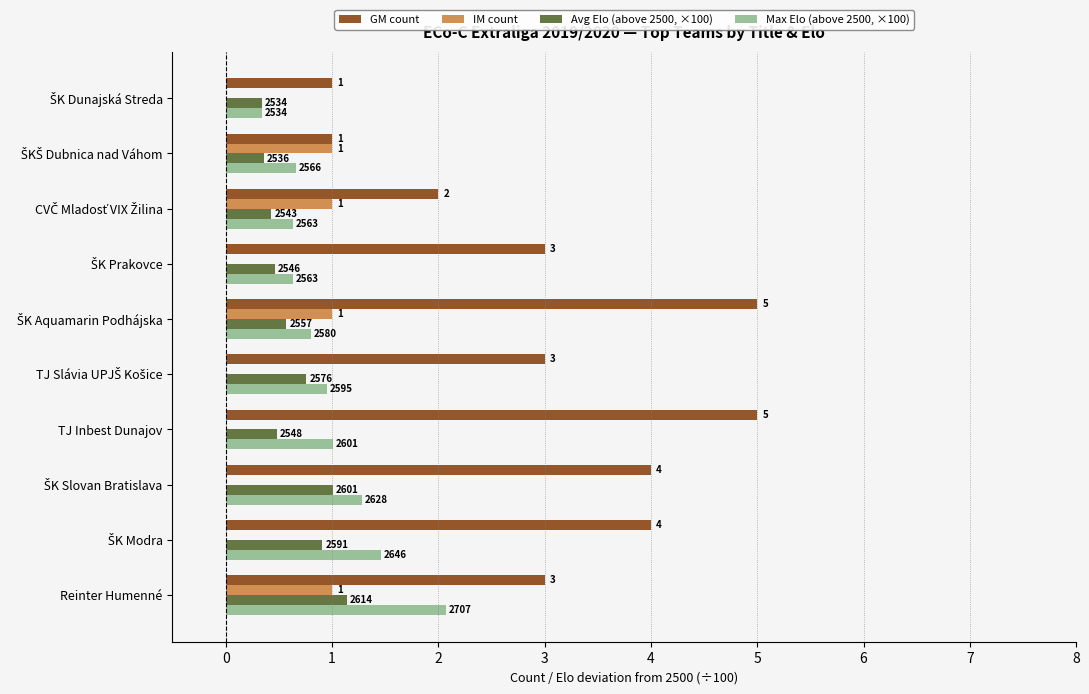

List the series in order of their peak value, lowest first.

IM count, Avg Elo (above 2500, ×100), Max Elo (above 2500, ×100), GM count